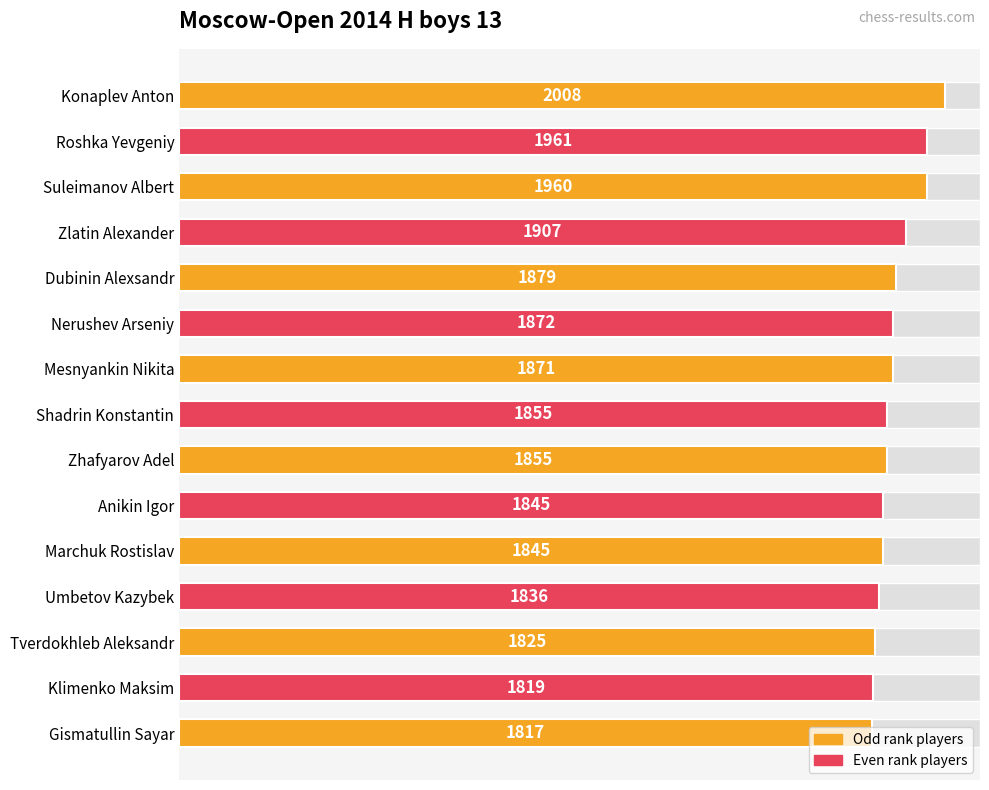

Count the number of data series in this chart.

1